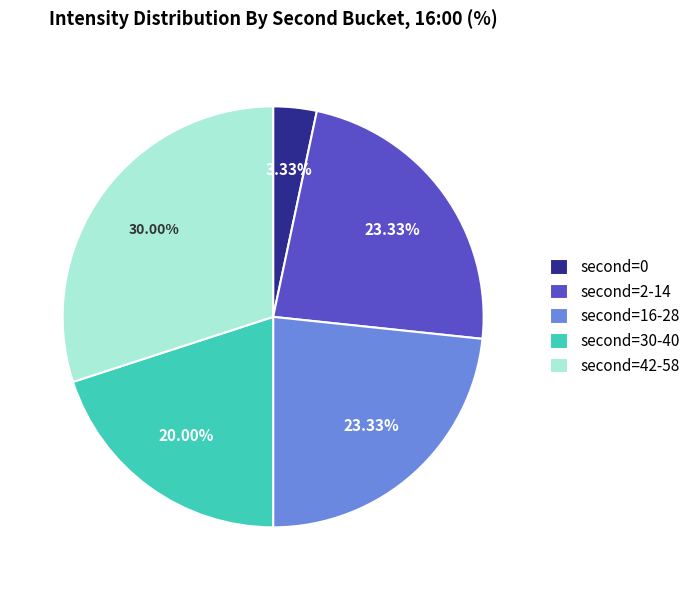

How many segments does this pie chart have?

5